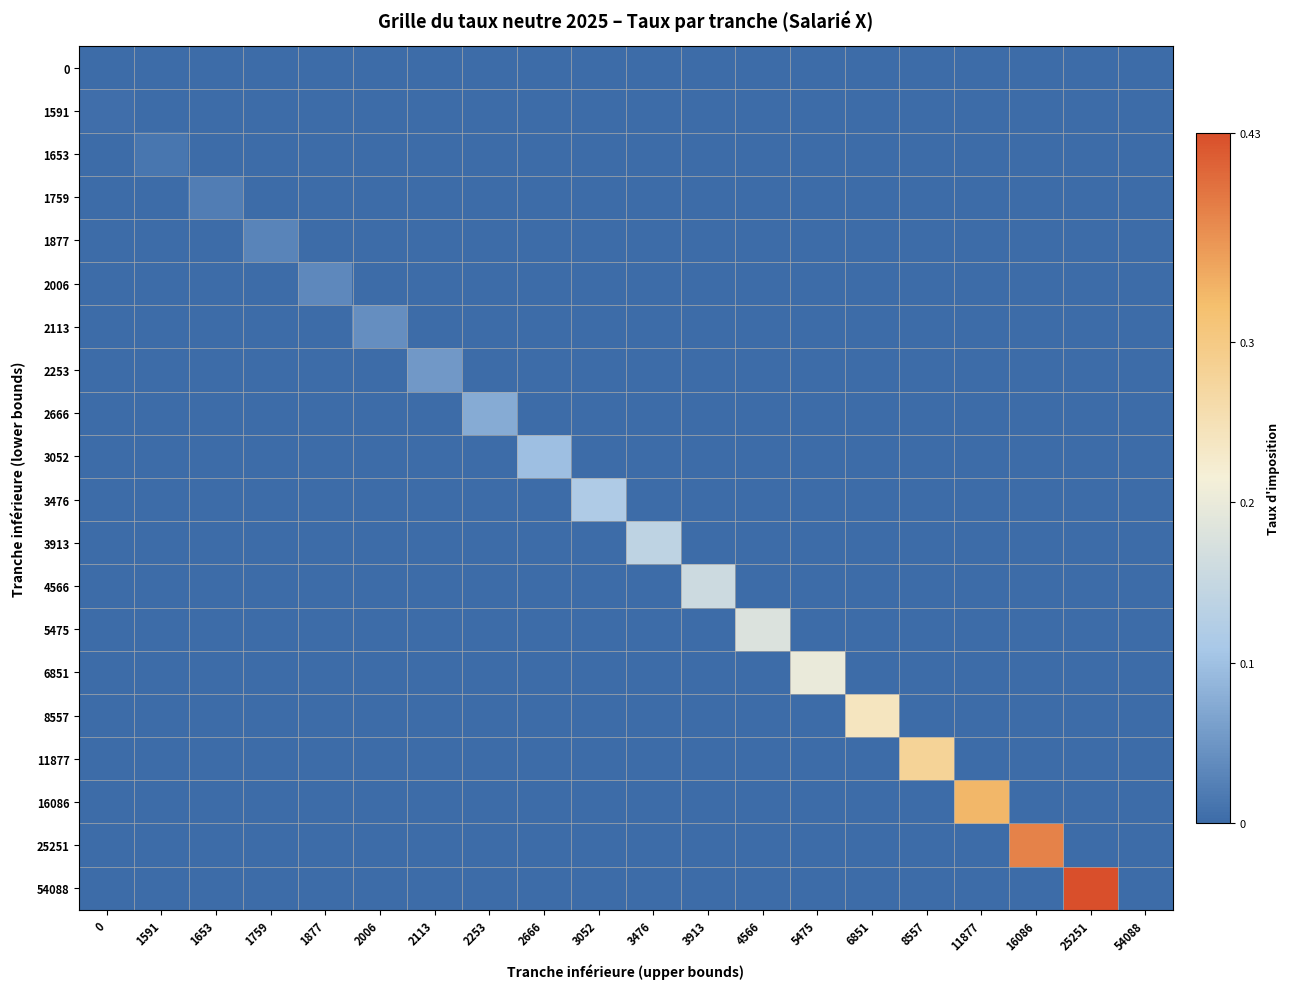

Reading left to right, what are all the values shown in this chart?

0: 0=0.0	1591=0.0	1653=0.0	1759=0.0	1877=0.0	2006=0.0	2113=0.0	2253=0.0	2666=0.0	3052=0.0	3476=0.0	3913=0.0	4566=0.0	5475=0.0	6851=0.0	8557=0.0	11877=0.0	16086=0.0	25251=0.0	54088=0.0
1591: 0=0.0	1591=0.0	1653=0.0	1759=0.0	1877=0.0	2006=0.0	2113=0.0	2253=0.0	2666=0.0	3052=0.0	3476=0.0	3913=0.0	4566=0.0	5475=0.0	6851=0.0	8557=0.0	11877=0.0	16086=0.0	25251=0.0	54088=0.0
1653: 0=0.0	1591=0.0	1653=0.0	1759=0.0	1877=0.0	2006=0.0	2113=0.0	2253=0.0	2666=0.0	3052=0.0	3476=0.0	3913=0.0	4566=0.0	5475=0.0	6851=0.0	8557=0.0	11877=0.0	16086=0.0	25251=0.0	54088=0.0
1759: 0=0.0	1591=0.0	1653=0.0	1759=0.0	1877=0.0	2006=0.0	2113=0.0	2253=0.0	2666=0.0	3052=0.0	3476=0.0	3913=0.0	4566=0.0	5475=0.0	6851=0.0	8557=0.0	11877=0.0	16086=0.0	25251=0.0	54088=0.0
1877: 0=0.0	1591=0.0	1653=0.0	1759=0.0	1877=0.0	2006=0.0	2113=0.0	2253=0.0	2666=0.0	3052=0.0	3476=0.0	3913=0.0	4566=0.0	5475=0.0	6851=0.0	8557=0.0	11877=0.0	16086=0.0	25251=0.0	54088=0.0
2006: 0=0.0	1591=0.0	1653=0.0	1759=0.0	1877=0.0	2006=0.0	2113=0.0	2253=0.0	2666=0.0	3052=0.0	3476=0.0	3913=0.0	4566=0.0	5475=0.0	6851=0.0	8557=0.0	11877=0.0	16086=0.0	25251=0.0	54088=0.0
2113: 0=0.0	1591=0.0	1653=0.0	1759=0.0	1877=0.0	2006=0.0	2113=0.0	2253=0.0	2666=0.0	3052=0.0	3476=0.0	3913=0.0	4566=0.0	5475=0.0	6851=0.0	8557=0.0	11877=0.0	16086=0.0	25251=0.0	54088=0.0
2253: 0=0.0	1591=0.0	1653=0.0	1759=0.0	1877=0.0	2006=0.0	2113=0.1	2253=0.0	2666=0.0	3052=0.0	3476=0.0	3913=0.0	4566=0.0	5475=0.0	6851=0.0	8557=0.0	11877=0.0	16086=0.0	25251=0.0	54088=0.0
2666: 0=0.0	1591=0.0	1653=0.0	1759=0.0	1877=0.0	2006=0.0	2113=0.0	2253=0.1	2666=0.0	3052=0.0	3476=0.0	3913=0.0	4566=0.0	5475=0.0	6851=0.0	8557=0.0	11877=0.0	16086=0.0	25251=0.0	54088=0.0
3052: 0=0.0	1591=0.0	1653=0.0	1759=0.0	1877=0.0	2006=0.0	2113=0.0	2253=0.0	2666=0.1	3052=0.0	3476=0.0	3913=0.0	4566=0.0	5475=0.0	6851=0.0	8557=0.0	11877=0.0	16086=0.0	25251=0.0	54088=0.0
3476: 0=0.0	1591=0.0	1653=0.0	1759=0.0	1877=0.0	2006=0.0	2113=0.0	2253=0.0	2666=0.0	3052=0.1	3476=0.0	3913=0.0	4566=0.0	5475=0.0	6851=0.0	8557=0.0	11877=0.0	16086=0.0	25251=0.0	54088=0.0
3913: 0=0.0	1591=0.0	1653=0.0	1759=0.0	1877=0.0	2006=0.0	2113=0.0	2253=0.0	2666=0.0	3052=0.0	3476=0.1	3913=0.0	4566=0.0	5475=0.0	6851=0.0	8557=0.0	11877=0.0	16086=0.0	25251=0.0	54088=0.0
4566: 0=0.0	1591=0.0	1653=0.0	1759=0.0	1877=0.0	2006=0.0	2113=0.0	2253=0.0	2666=0.0	3052=0.0	3476=0.0	3913=0.2	4566=0.0	5475=0.0	6851=0.0	8557=0.0	11877=0.0	16086=0.0	25251=0.0	54088=0.0
5475: 0=0.0	1591=0.0	1653=0.0	1759=0.0	1877=0.0	2006=0.0	2113=0.0	2253=0.0	2666=0.0	3052=0.0	3476=0.0	3913=0.0	4566=0.2	5475=0.0	6851=0.0	8557=0.0	11877=0.0	16086=0.0	25251=0.0	54088=0.0
6851: 0=0.0	1591=0.0	1653=0.0	1759=0.0	1877=0.0	2006=0.0	2113=0.0	2253=0.0	2666=0.0	3052=0.0	3476=0.0	3913=0.0	4566=0.0	5475=0.2	6851=0.0	8557=0.0	11877=0.0	16086=0.0	25251=0.0	54088=0.0
8557: 0=0.0	1591=0.0	1653=0.0	1759=0.0	1877=0.0	2006=0.0	2113=0.0	2253=0.0	2666=0.0	3052=0.0	3476=0.0	3913=0.0	4566=0.0	5475=0.0	6851=0.2	8557=0.0	11877=0.0	16086=0.0	25251=0.0	54088=0.0
11877: 0=0.0	1591=0.0	1653=0.0	1759=0.0	1877=0.0	2006=0.0	2113=0.0	2253=0.0	2666=0.0	3052=0.0	3476=0.0	3913=0.0	4566=0.0	5475=0.0	6851=0.0	8557=0.3	11877=0.0	16086=0.0	25251=0.0	54088=0.0
16086: 0=0.0	1591=0.0	1653=0.0	1759=0.0	1877=0.0	2006=0.0	2113=0.0	2253=0.0	2666=0.0	3052=0.0	3476=0.0	3913=0.0	4566=0.0	5475=0.0	6851=0.0	8557=0.0	11877=0.3	16086=0.0	25251=0.0	54088=0.0
25251: 0=0.0	1591=0.0	1653=0.0	1759=0.0	1877=0.0	2006=0.0	2113=0.0	2253=0.0	2666=0.0	3052=0.0	3476=0.0	3913=0.0	4566=0.0	5475=0.0	6851=0.0	8557=0.0	11877=0.0	16086=0.4	25251=0.0	54088=0.0
54088: 0=0.0	1591=0.0	1653=0.0	1759=0.0	1877=0.0	2006=0.0	2113=0.0	2253=0.0	2666=0.0	3052=0.0	3476=0.0	3913=0.0	4566=0.0	5475=0.0	6851=0.0	8557=0.0	11877=0.0	16086=0.0	25251=0.4	54088=0.0